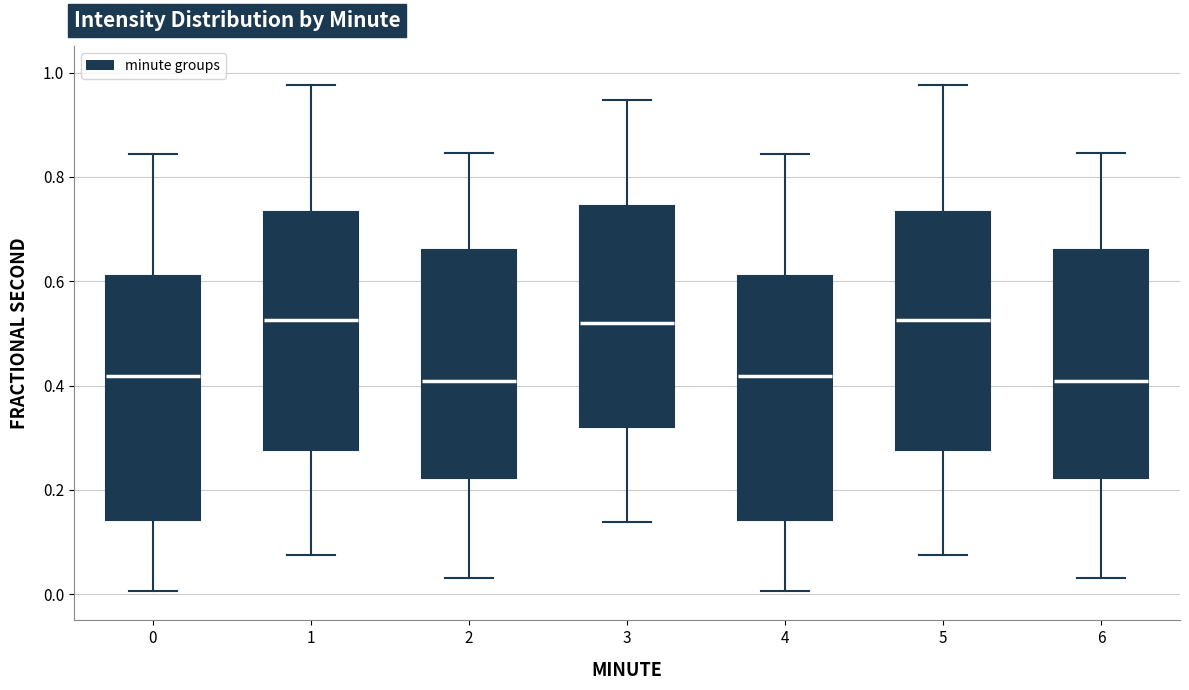

Reading left to right, transcribe this box plot: for each box, give where its median line is, the range the box spans, and where its two whiskers end, as read against the y-axis. The values are not printed on the chart, so give them approximately, as read against the axis.

0: median 0.42, box 0.14 to 0.60, whiskers 0.00 to 0.84
1: median 0.52, box 0.28 to 0.74, whiskers 0.08 to 0.98
2: median 0.40, box 0.22 to 0.66, whiskers 0.04 to 0.84
3: median 0.52, box 0.32 to 0.74, whiskers 0.14 to 0.94
4: median 0.42, box 0.14 to 0.60, whiskers 0.00 to 0.84
5: median 0.52, box 0.28 to 0.74, whiskers 0.08 to 0.98
6: median 0.40, box 0.22 to 0.66, whiskers 0.04 to 0.84